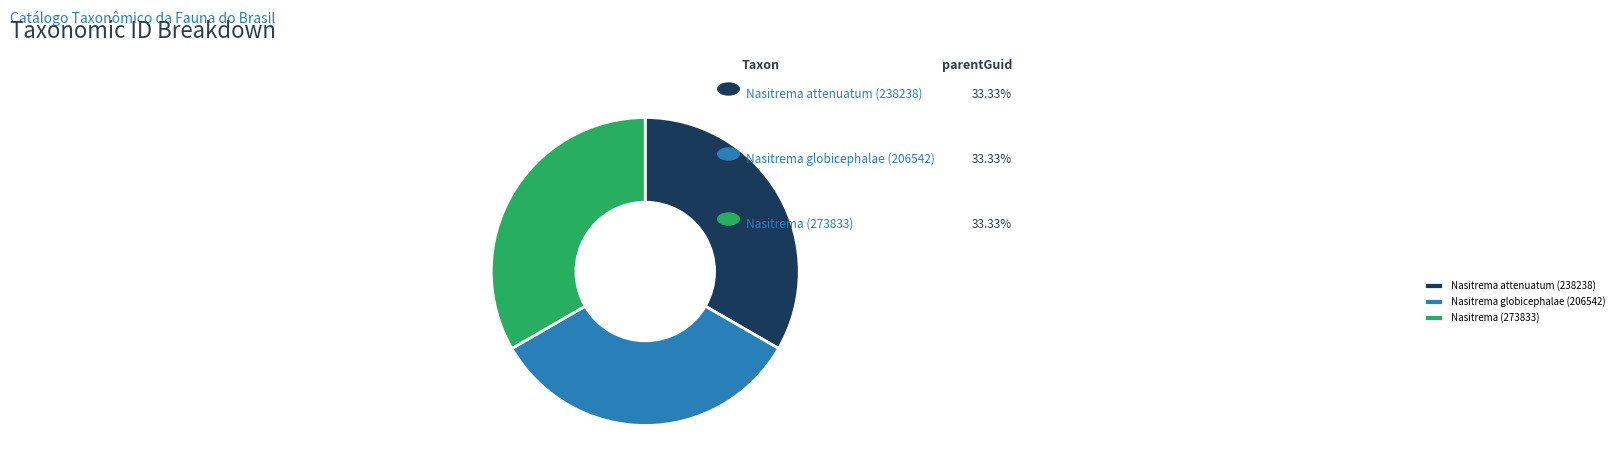

What is the ratio of the value at Nasitrema (273833) to the value at Nasitrema globicephalae (206542)?

1.0